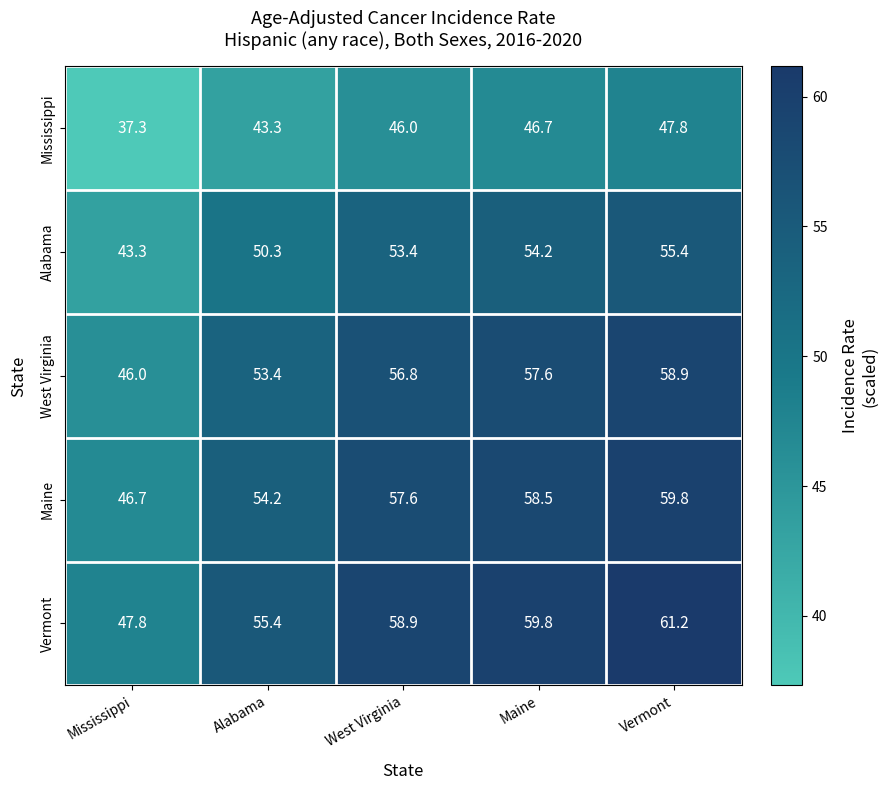

Where is Vermont nearest to the value 54?

Alabama